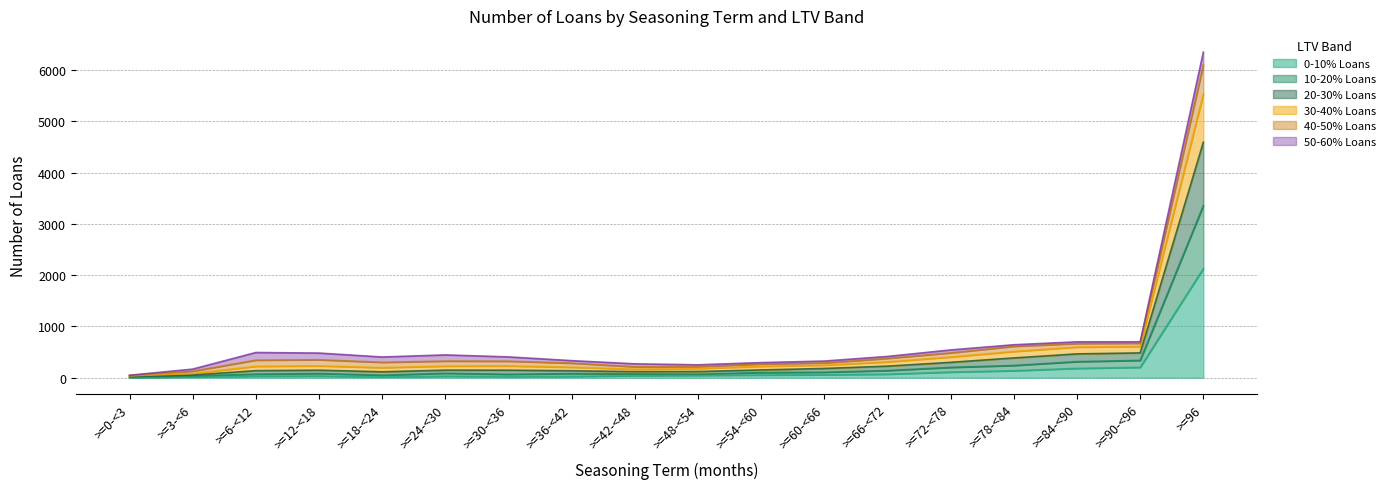

Is it true that 0-10% Loans equals 43 at >=6-<12?

False